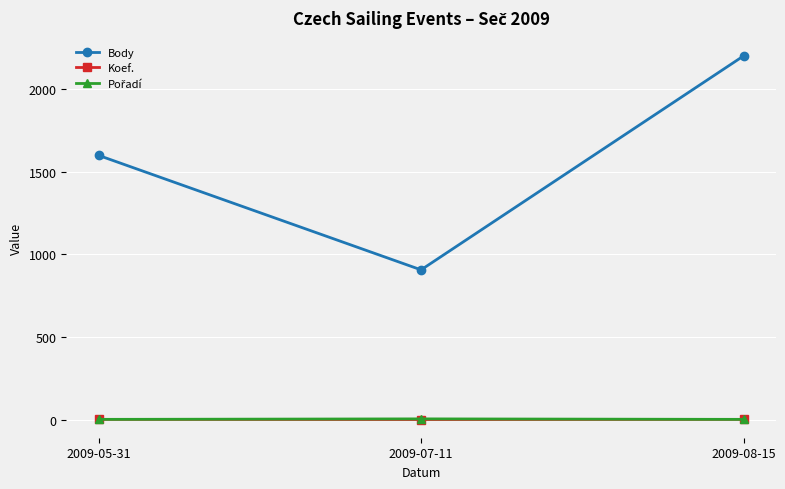

Which series has the largest total across all categories?

Body